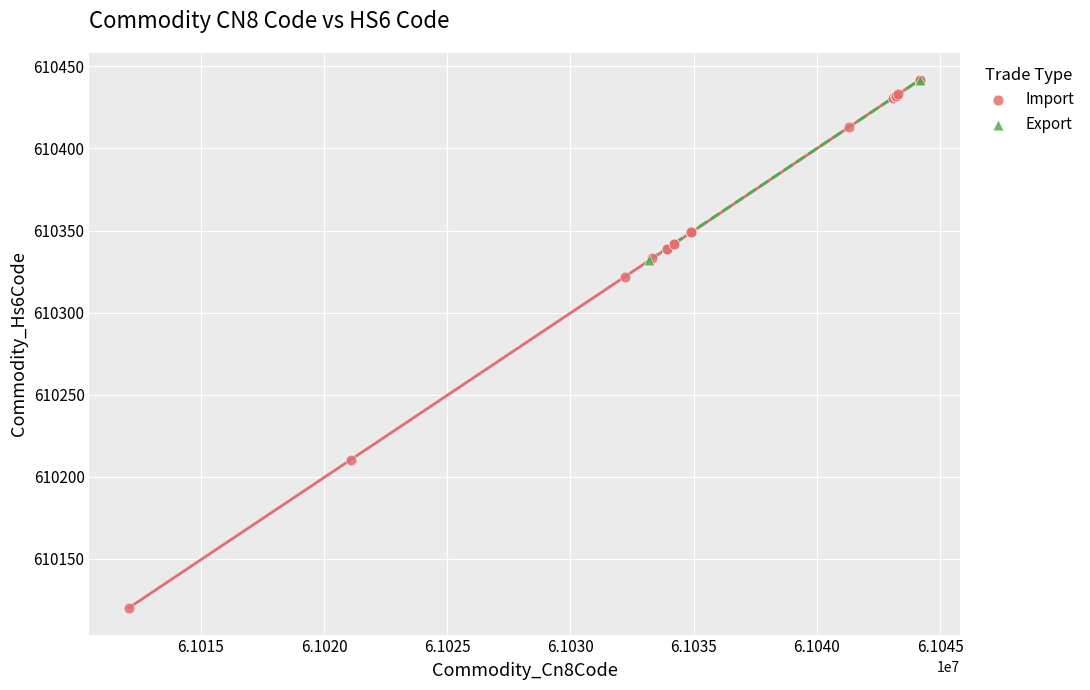

What are all the series names shown in the legend?

Import, Export